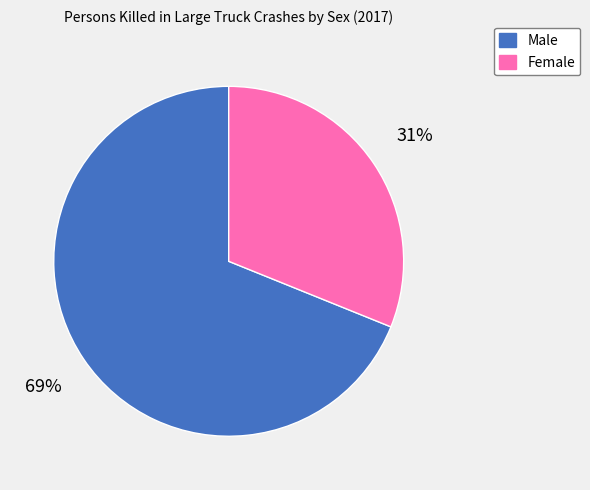

Which category has the smallest portion of the pie?

Female